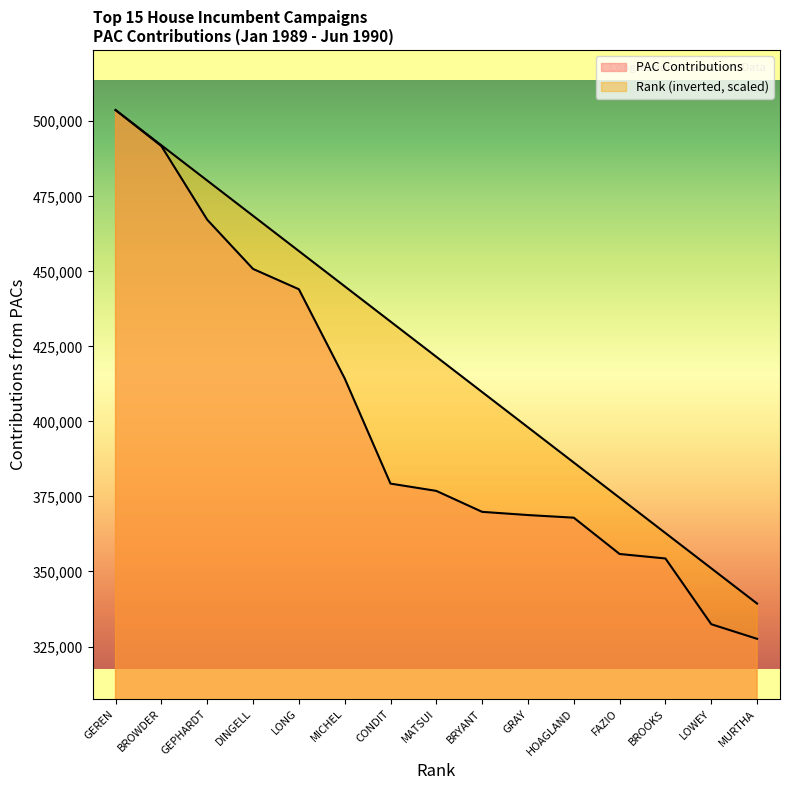

Where does the Rank series first go above 421527?

GEREN